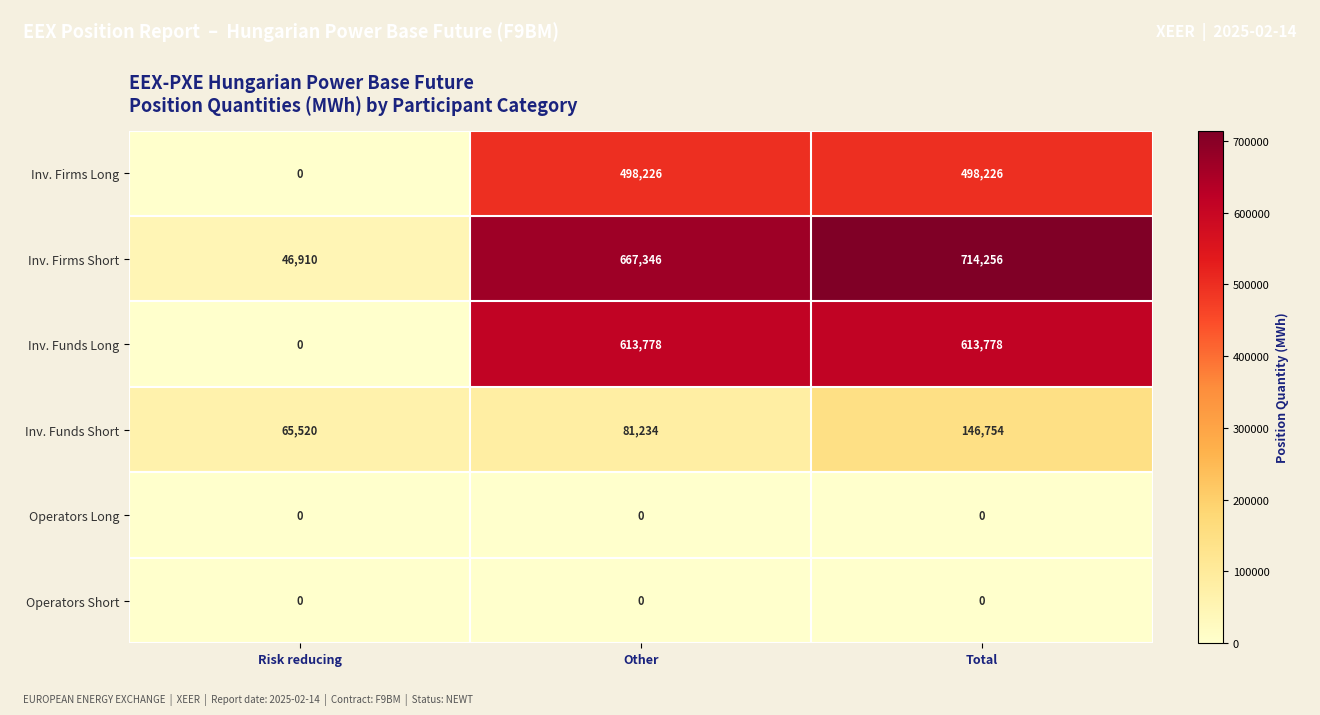

The Inv. Funds Short series shows 110941 at Risk reducing. True or false?

False